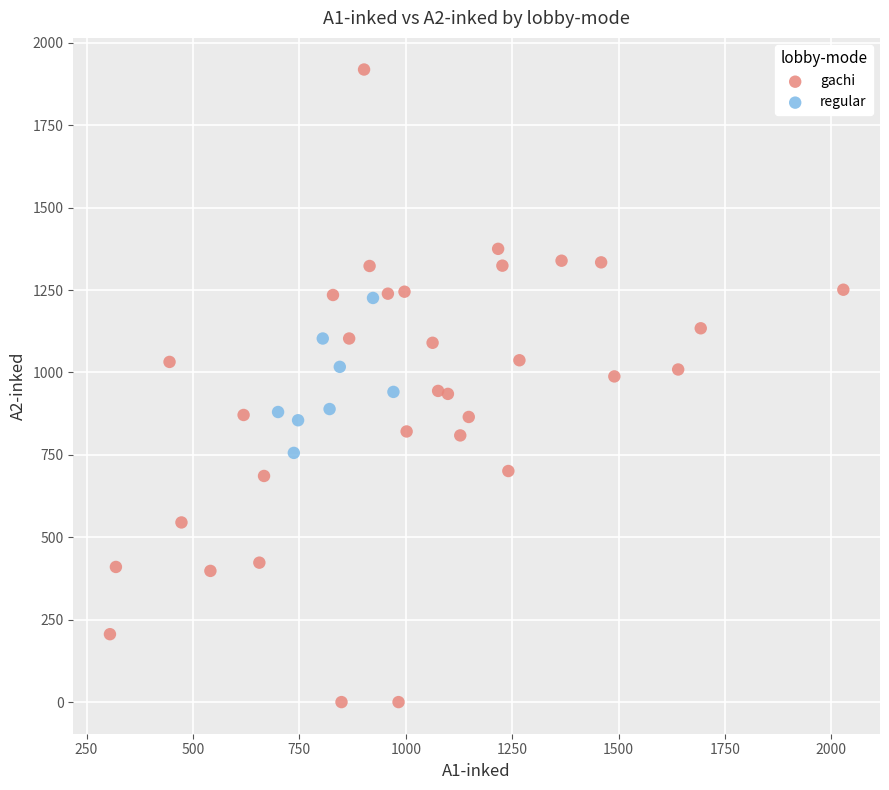

Which series contains the lowest Y value?

gachi